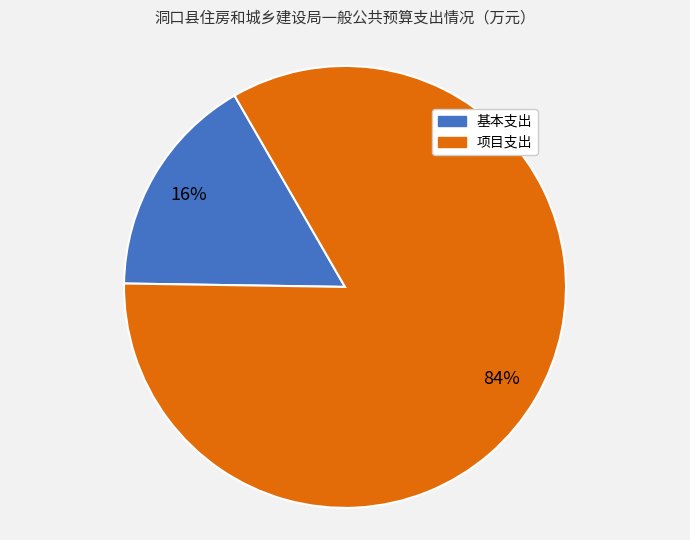

Which slice is the largest?

项目支出